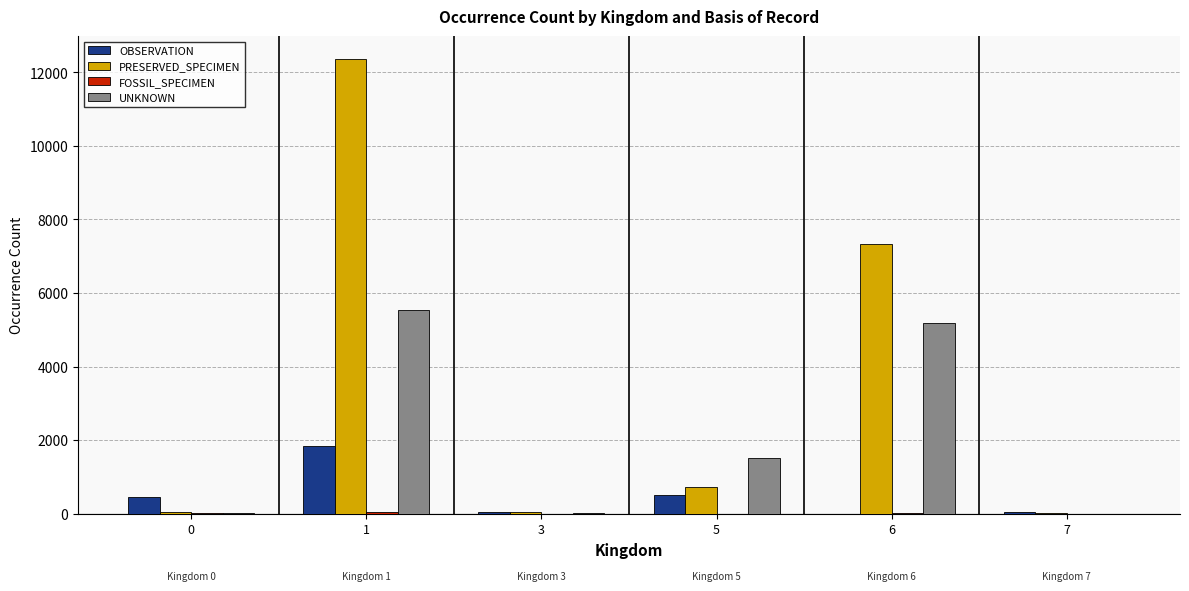

Which series changed the most between 3 and 6?

PRESERVED_SPECIMEN